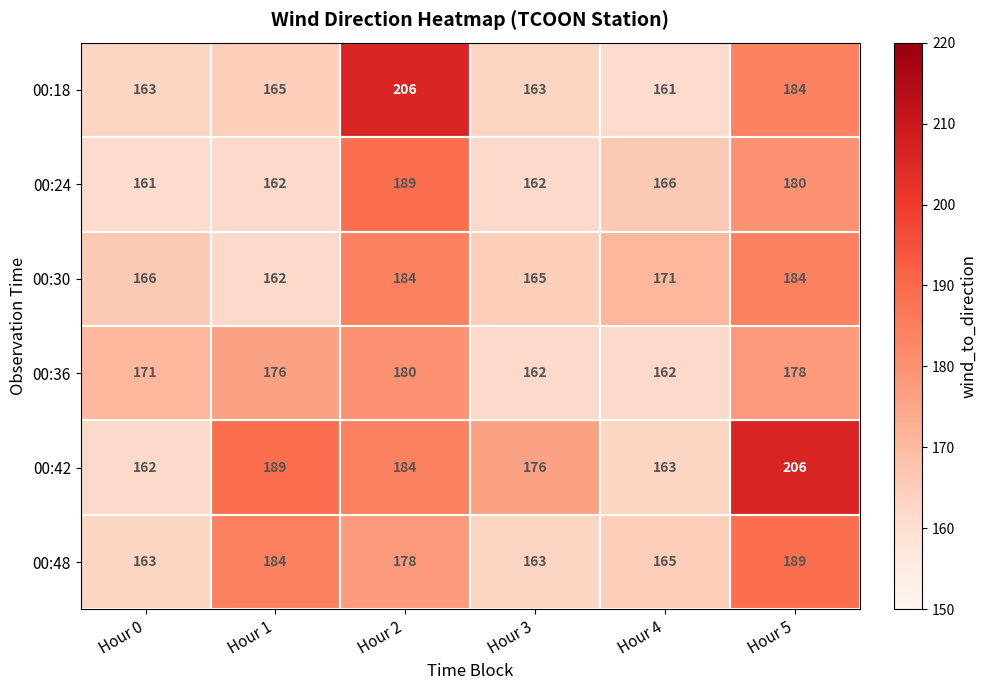

At which label does 00:24 first exceed 166?

Hour 2